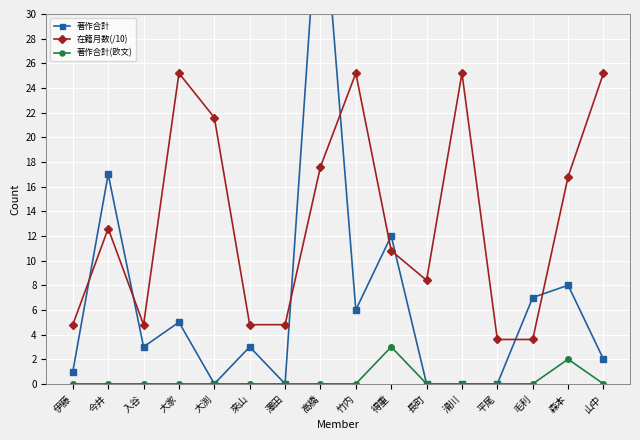

At which category is the sum across all series the highest?

高橋